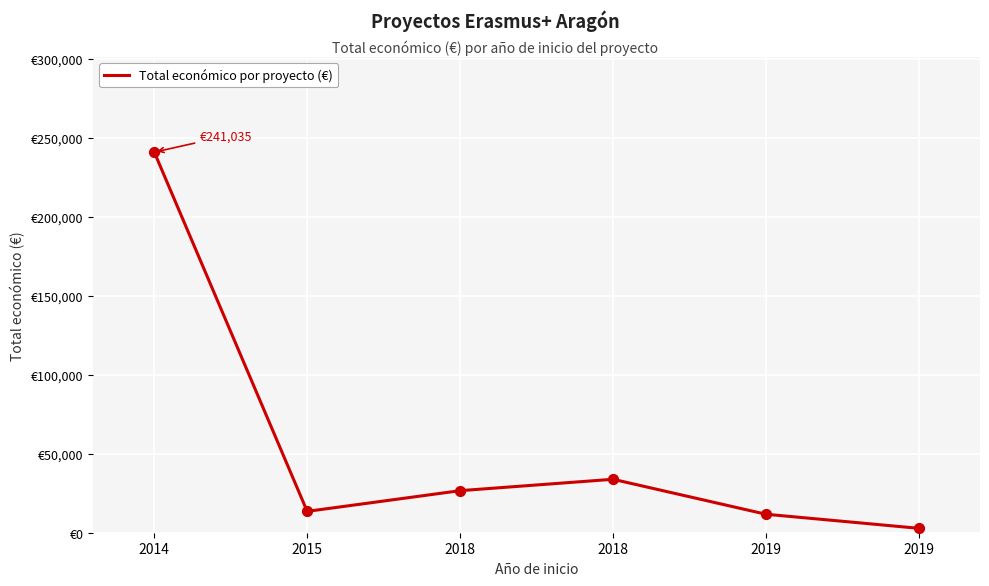

Between 2018 and 2018, which is larger?

2018